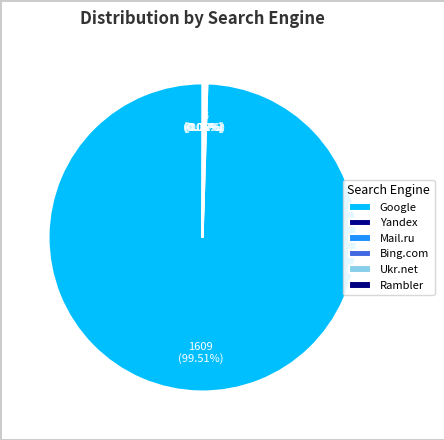

Which has a higher value, Yandex or Mail.ru?

Yandex